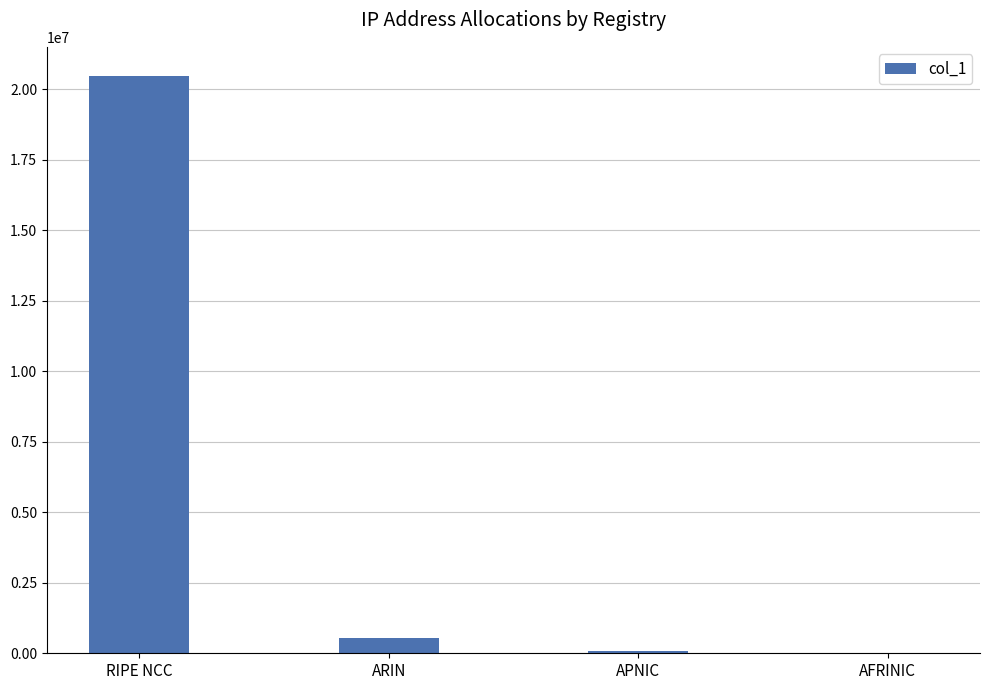

At which label does the data first exceed 548096?

RIPE NCC